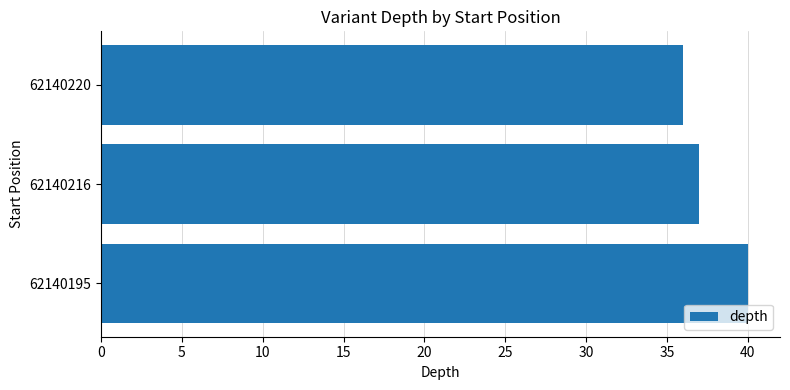

How many categories are shown in the chart?

3